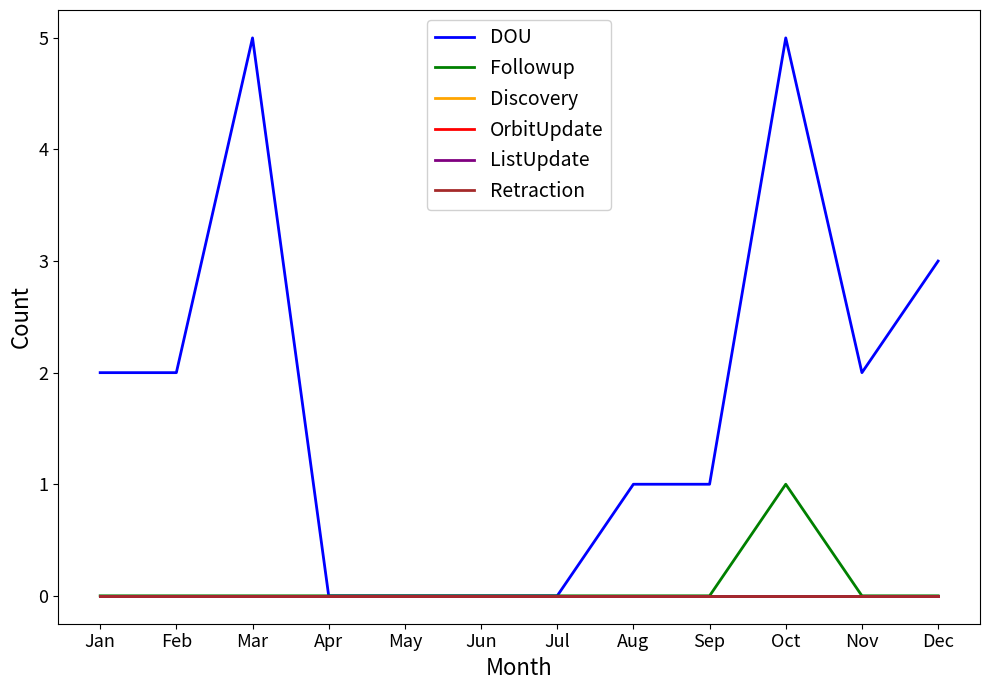

Does the chart display data point markers on the line(s)?

No